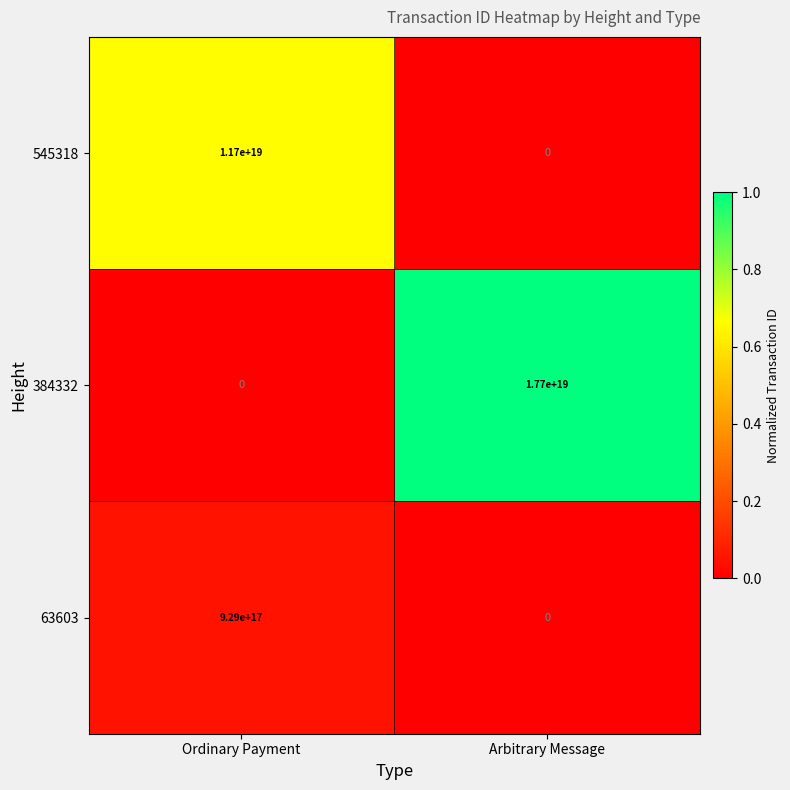

At which category is the sum across all series the highest?

Arbitrary Message